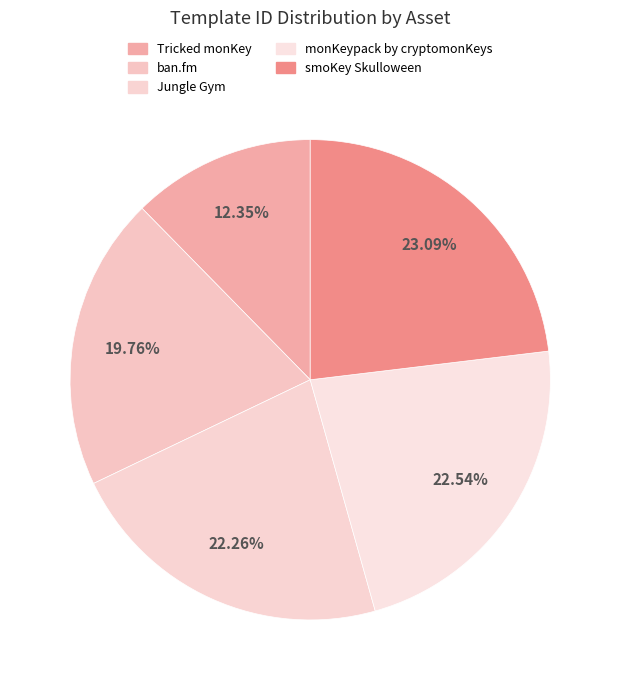

Is it true that monKeypack by cryptomonKeys is 23% of the pie?

True